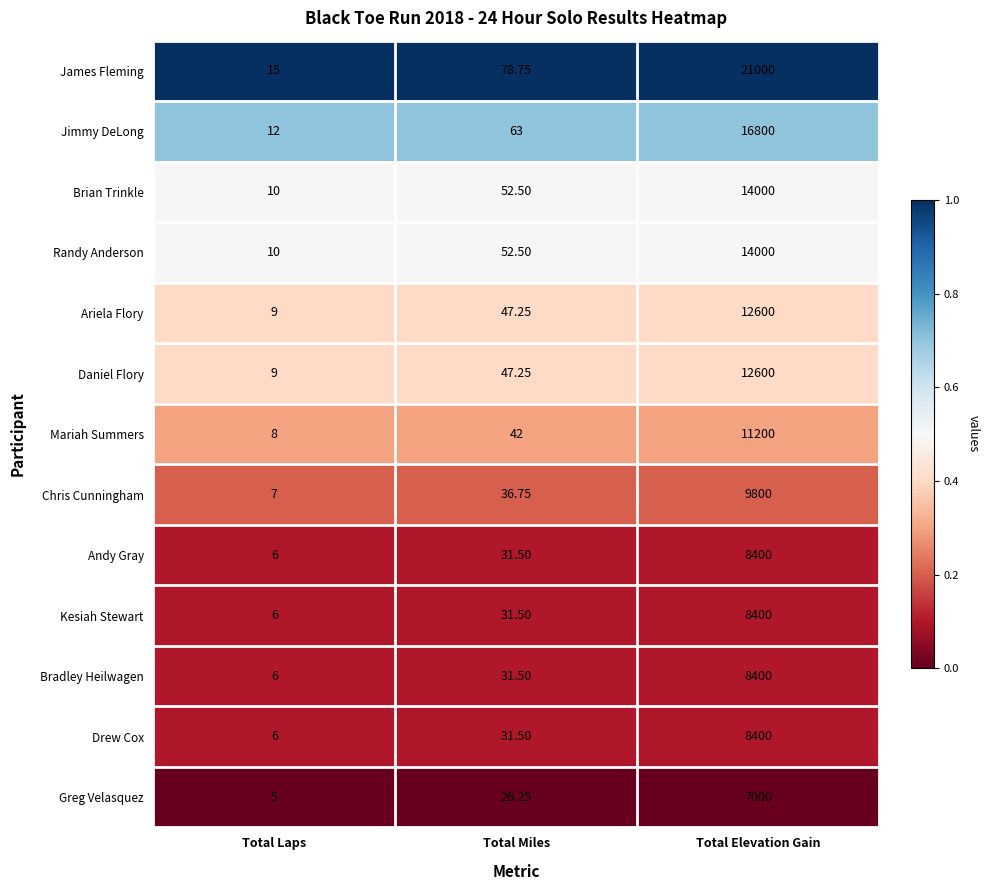

Which label corresponds to the smallest value in the chart?

Total Laps